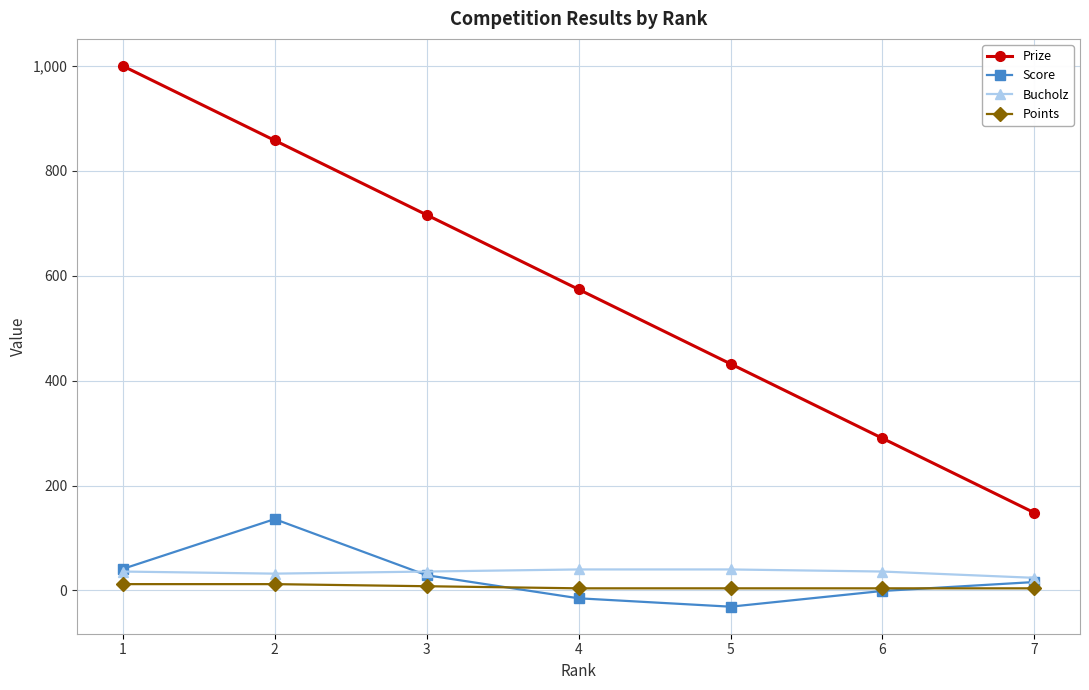

How many values in the Score series are below 16?

3